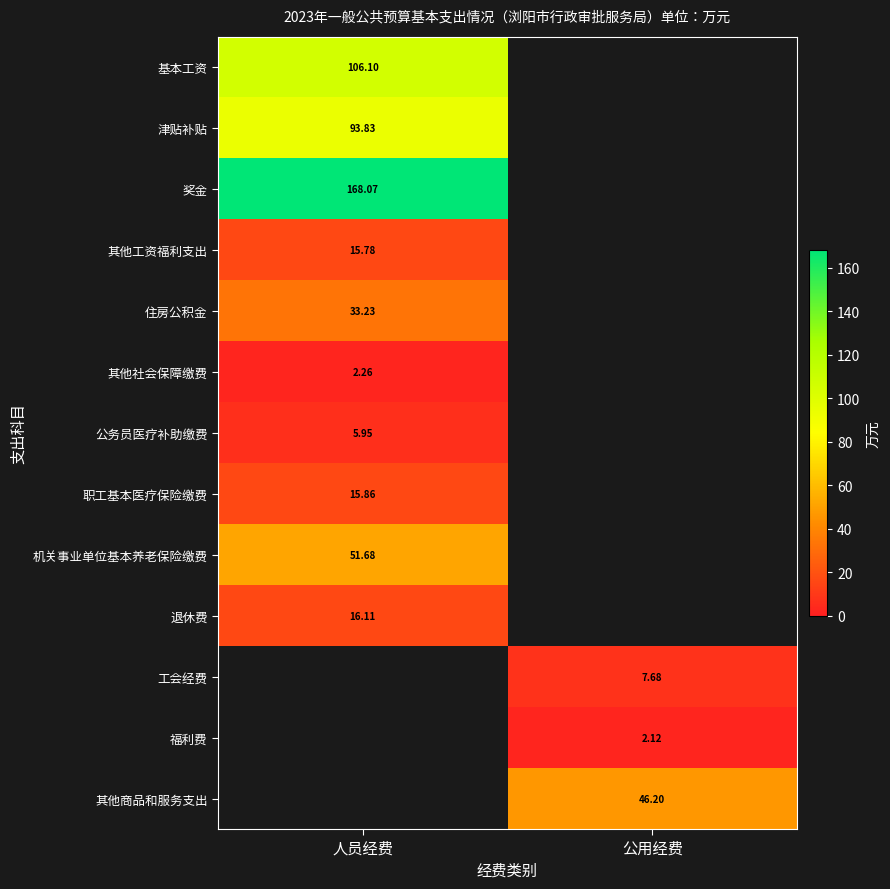

Count the number of categories in the chart.

2